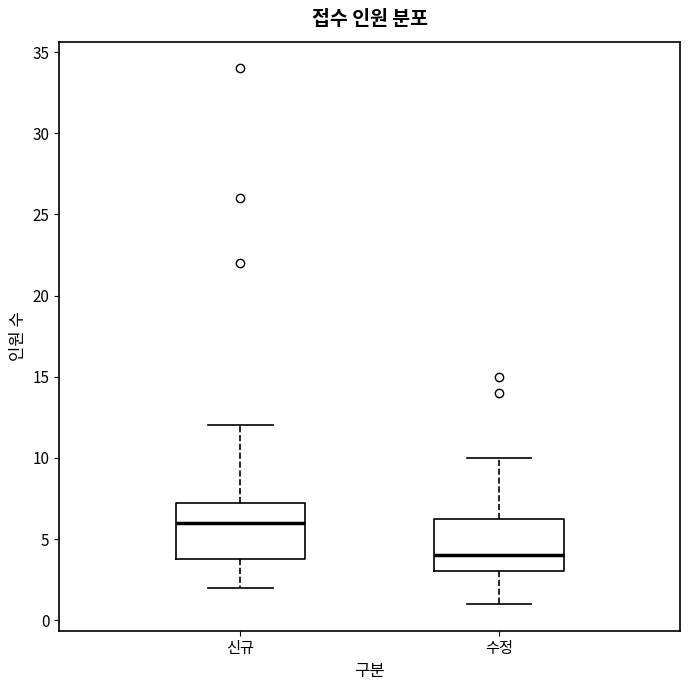

Reading left to right, read every box against the y-axis: the position of its median line, the range the box covers, and the ends of its whiskers. The values are not printed on the chart, so give them approximately, as read against the axis.

신규: median 6.0, box 4.0 to 7.5, whiskers 2.0 to 12.0
수정: median 4.0, box 3.0 to 6.5, whiskers 1.0 to 10.0